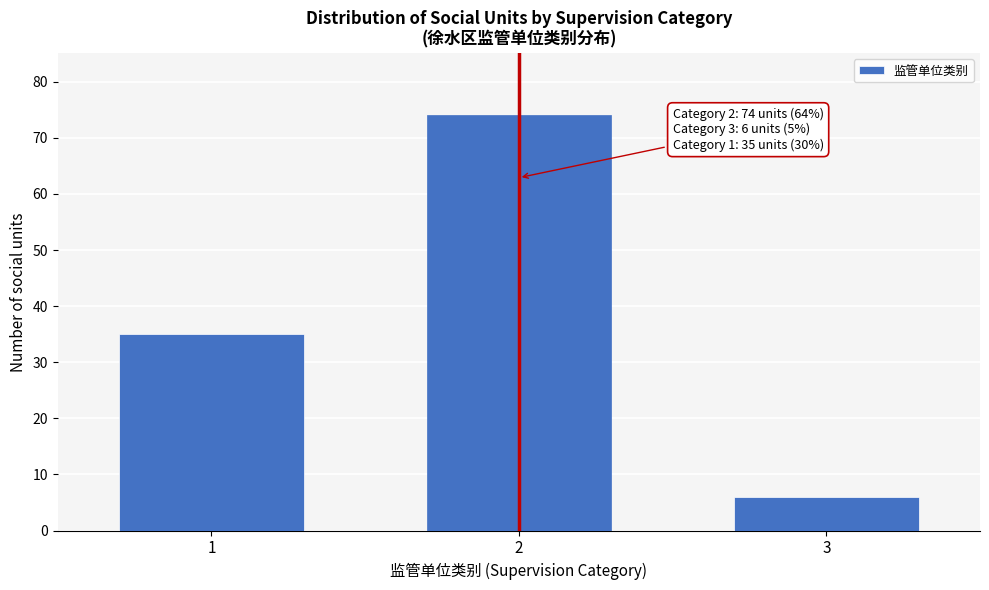

Reading right to left, what are all the values shown in this chart?

6	74	35